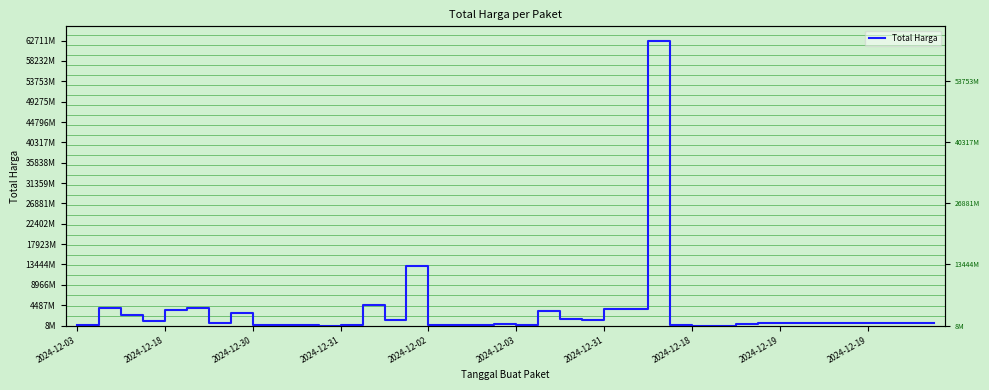

Is it true that the value at 2024-12-18 is 2878800000?

True